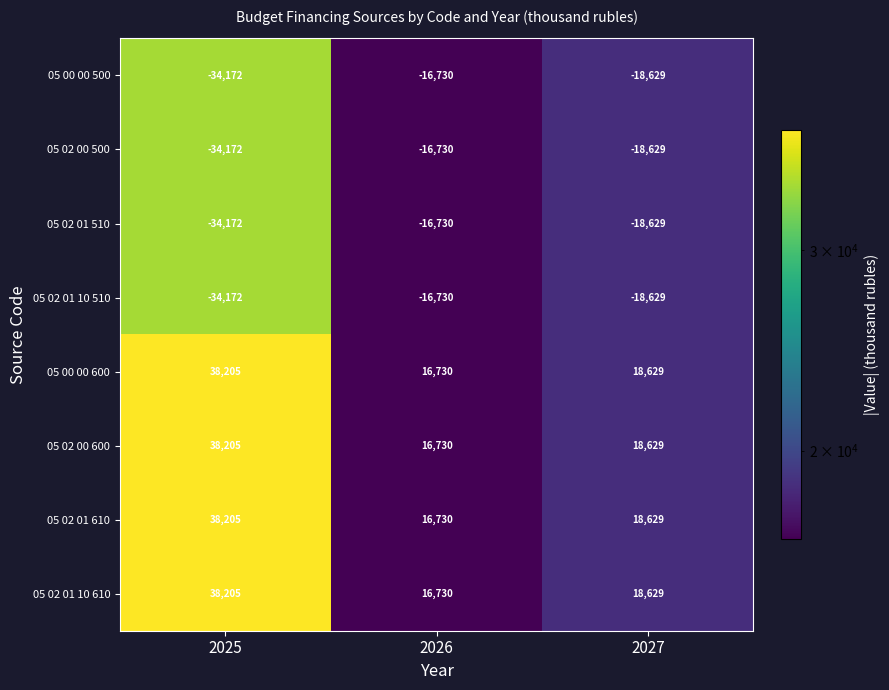

What is the greatest value displayed?

38205